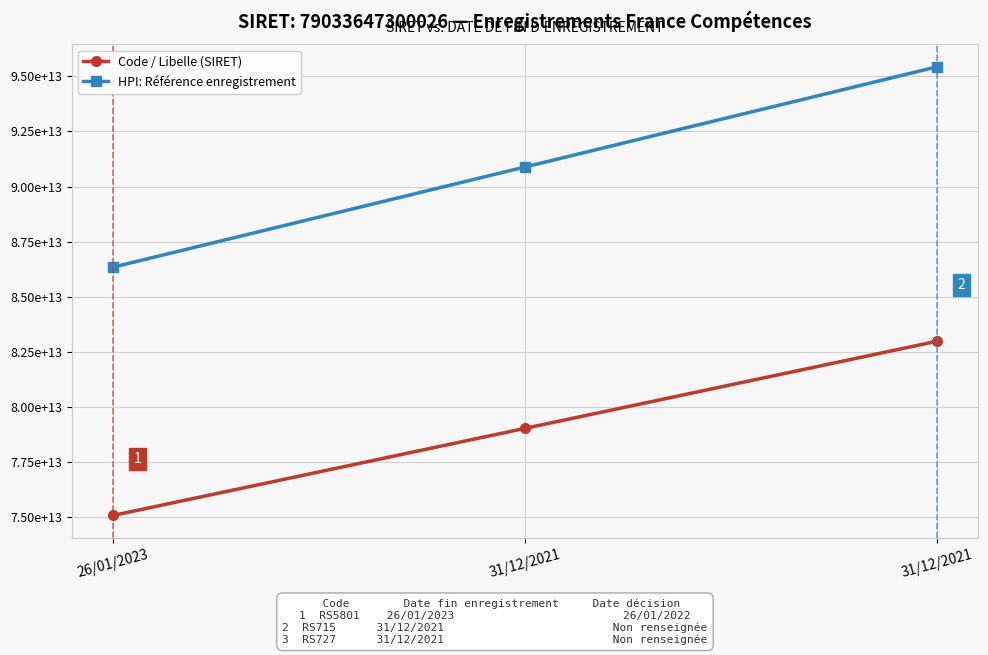

What value does the HPI: Référence enregistrement series have at 31/12/2021?

90888694395029.9